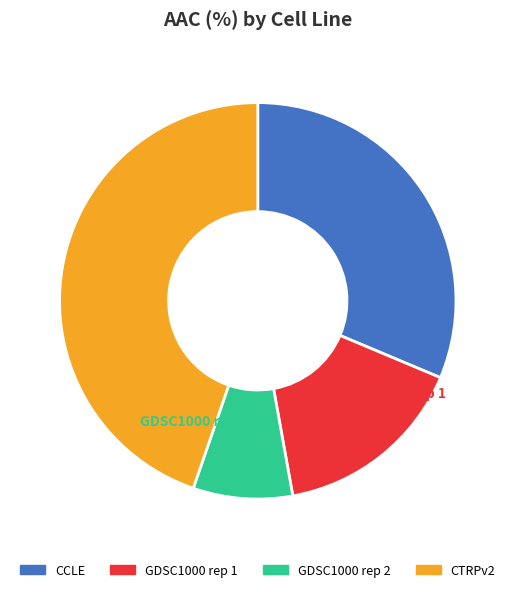

Which slice is the largest?

CTRPv2